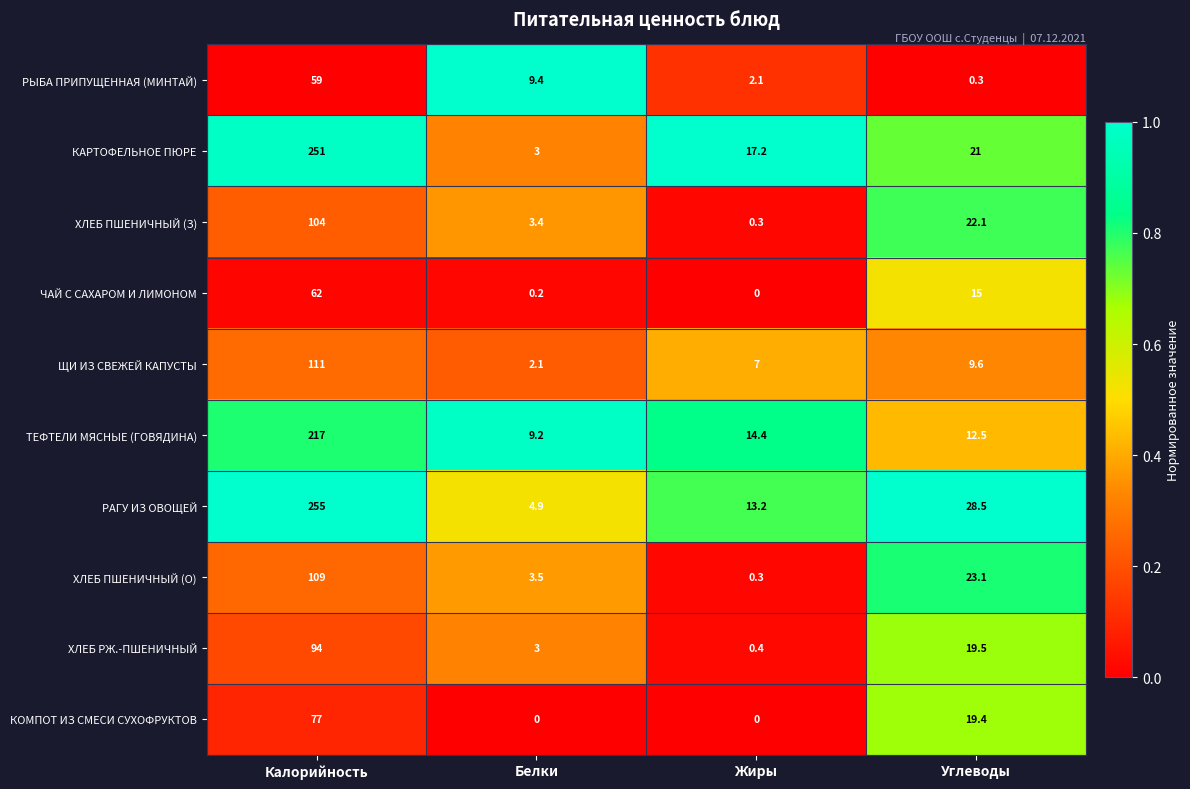

What is the difference between the КАРТОФЕЛЬНОЕ ПЮРЕ values at Калорийность and Белки?

248.0